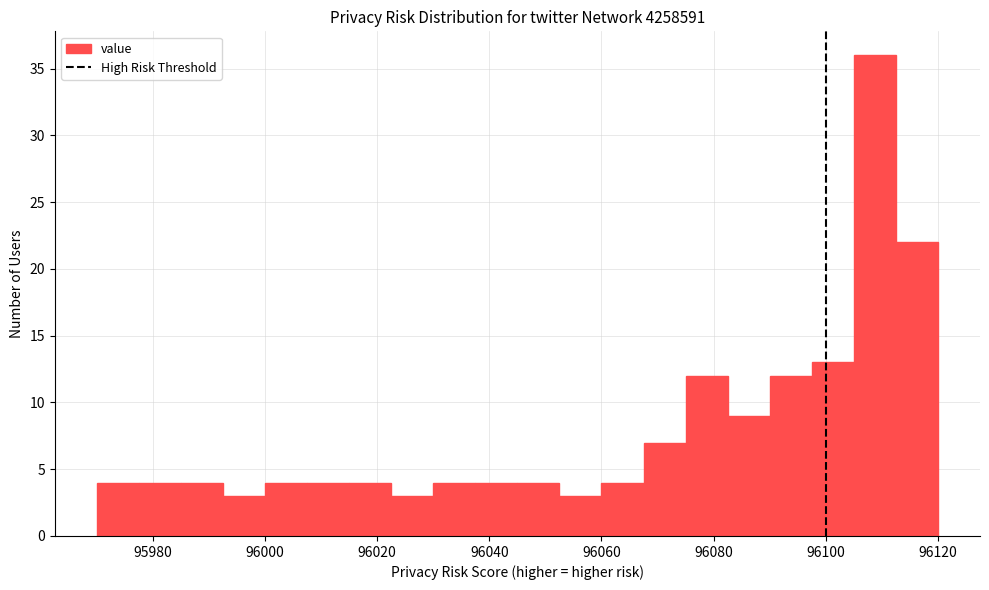

Around what value on the x-axis is the tallest bar? Give the approximate position of its centre, as read against the axis.

96108